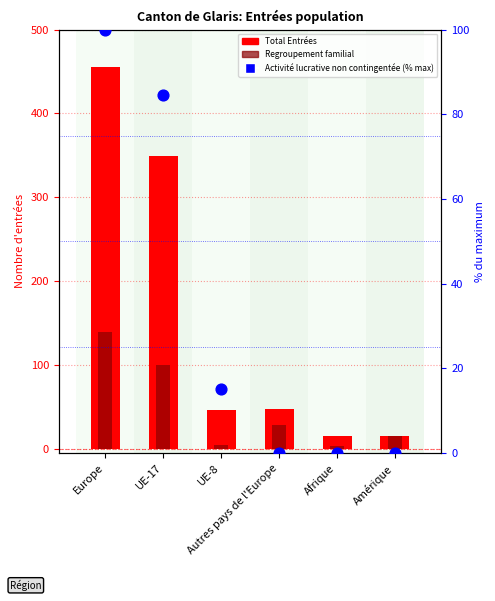

Which series has the widest spread of Y values?

Total Entrées